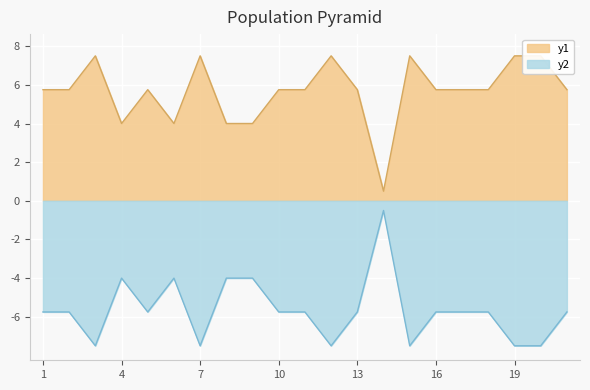

Which series has the largest range (max minus min)?

35 reactivos